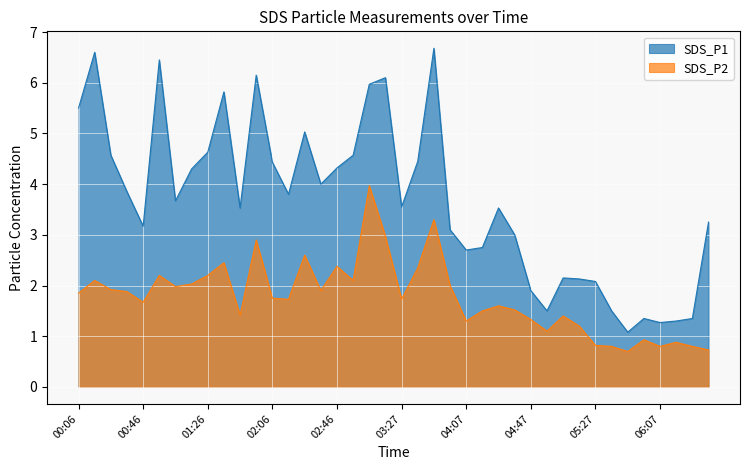

At which category does the chart reach its peak across all series?

03:47